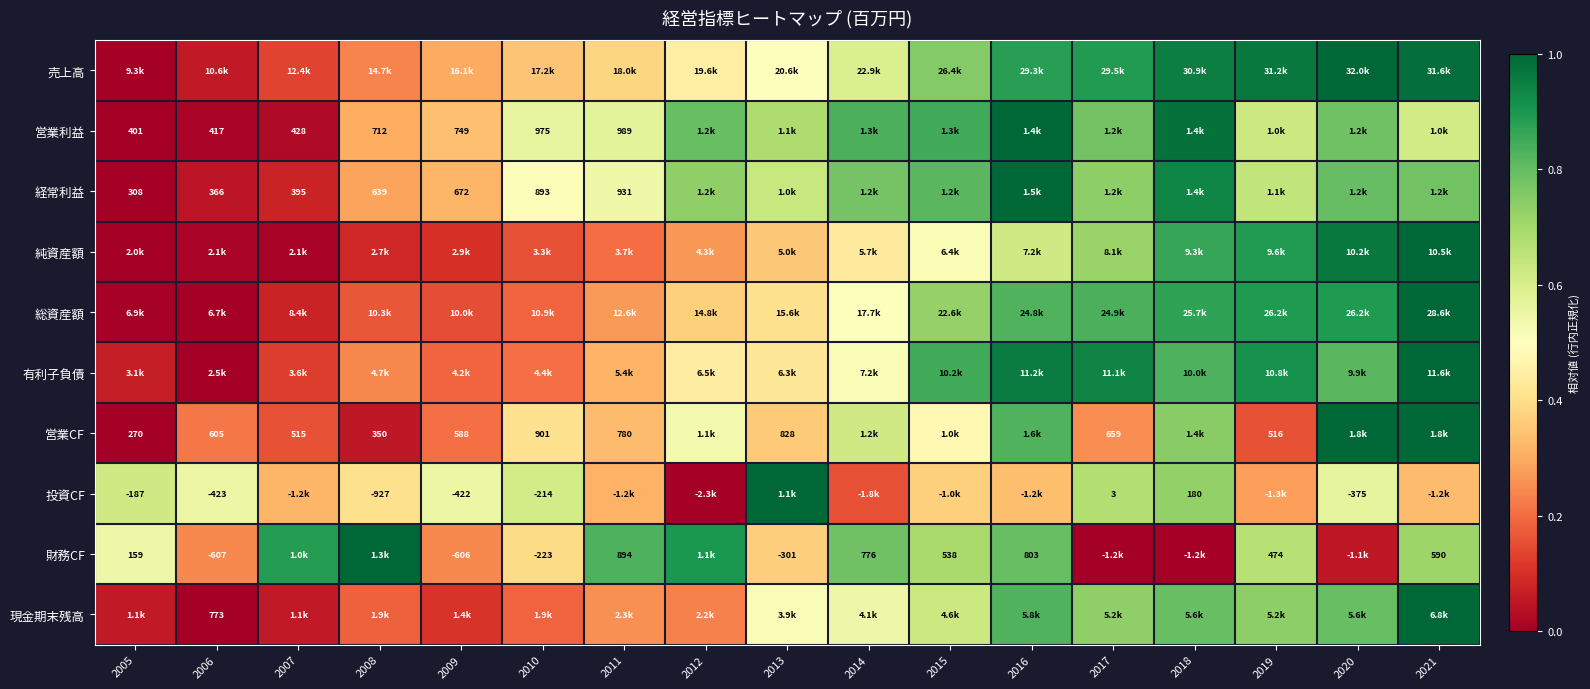

Is it true that 投資CF equals 0.6 at 2010?

True